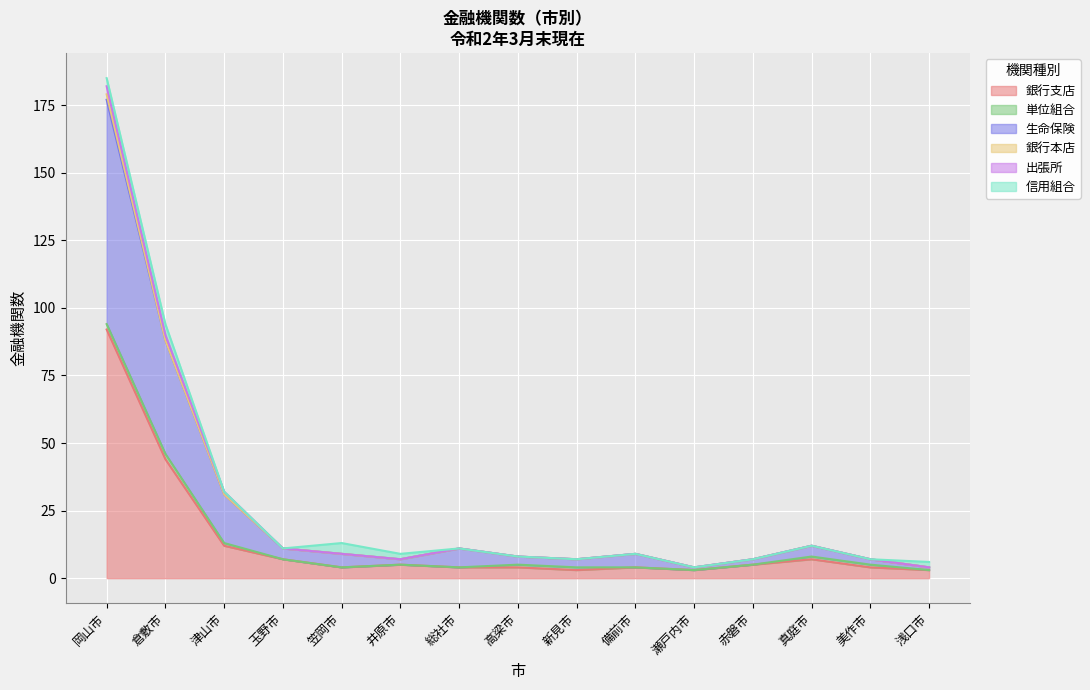

Between which two adjacent categories do 信用組合 and 単位組合 first intersect?

倉敷市 and 津山市